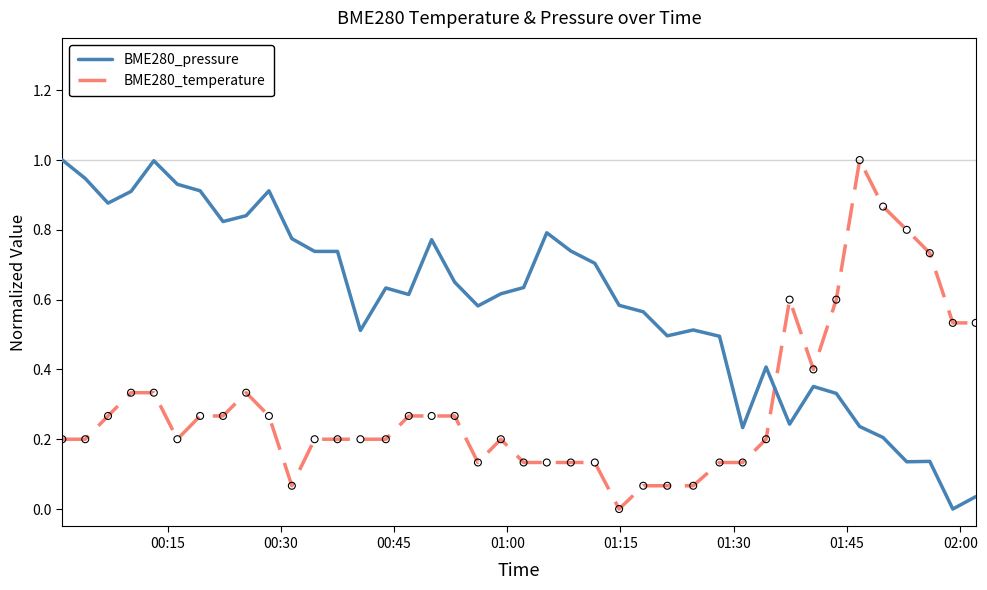

Which series has the largest total across all categories?

BME280_pressure